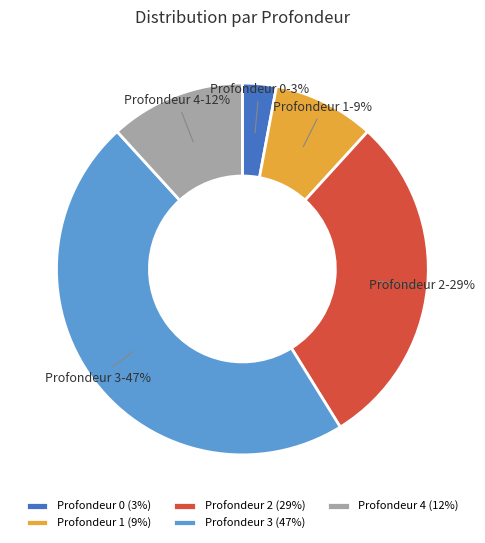

To the nearest percent, what percentage of the pie is Profondeur 3?

47%